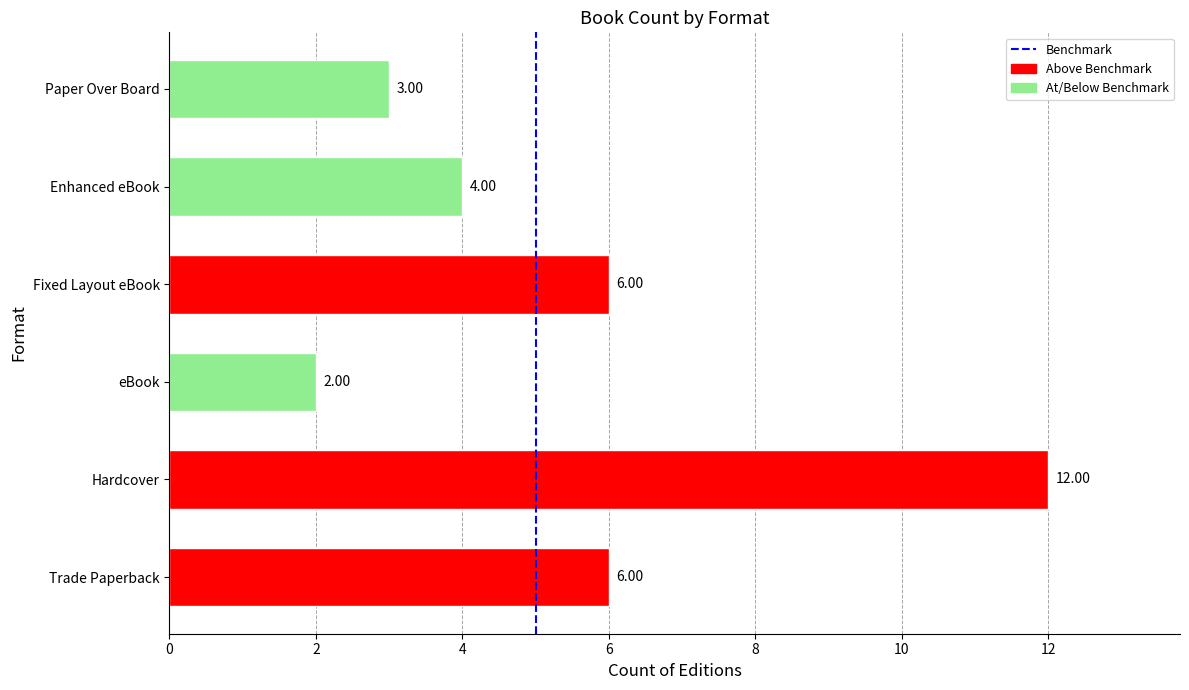

Approximately how many times larger is the value at Trade Paperback compared to Enhanced eBook?

1.5